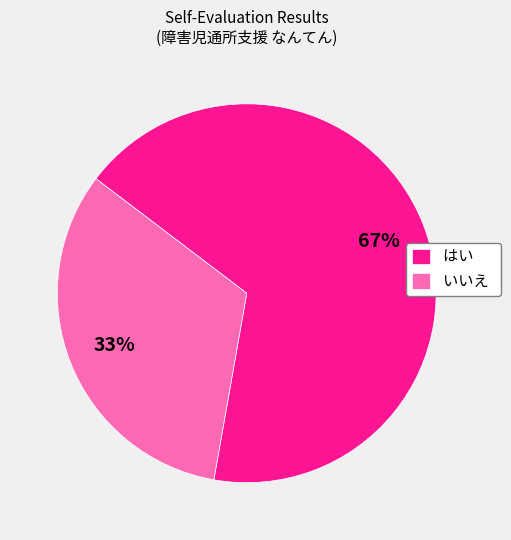

To the nearest percent, what portion does はい represent?

67%